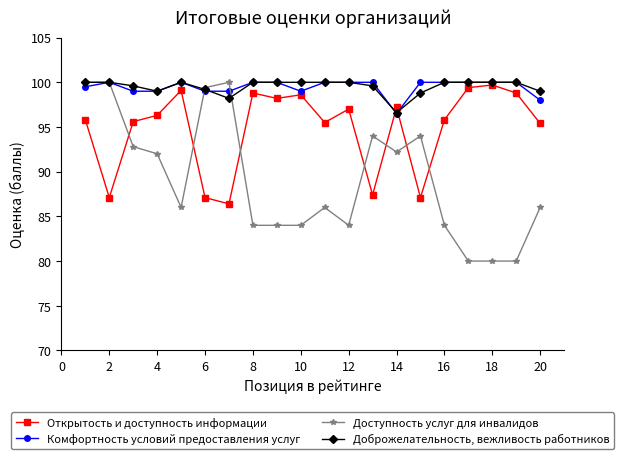

What is the value of the Доброжелательность, вежливость работников point at the 8th from the left?

100.0